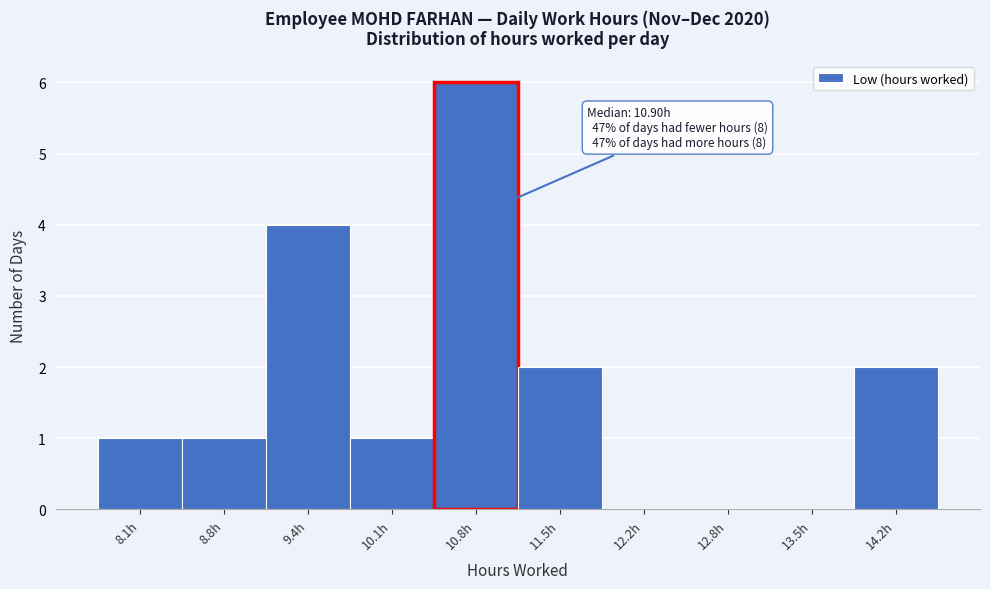

Which range on the x-axis has the tallest bar?

10.46 to 11.14